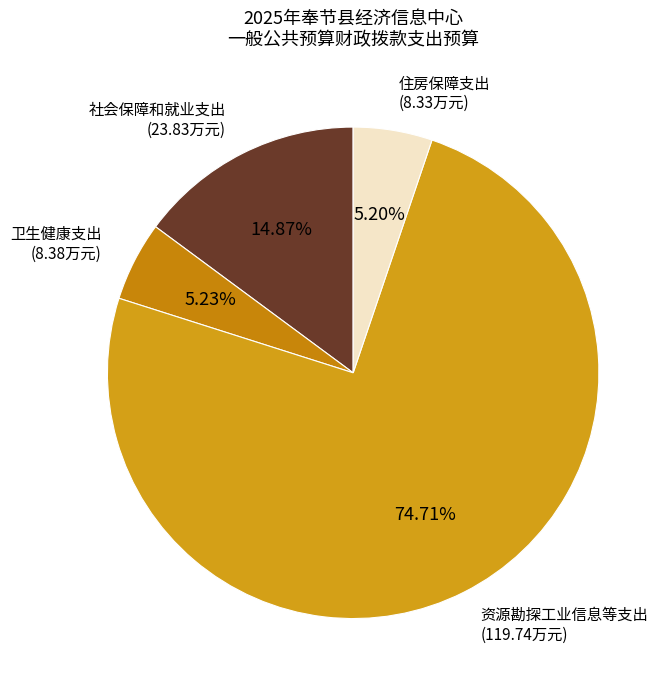

How many segments does this pie chart have?

4